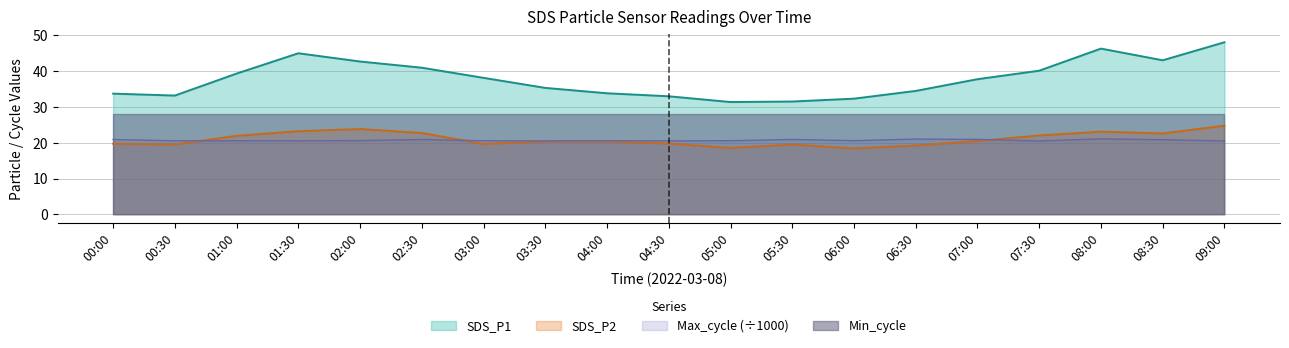

Where is the first local maximum for SDS_P1?

01:30